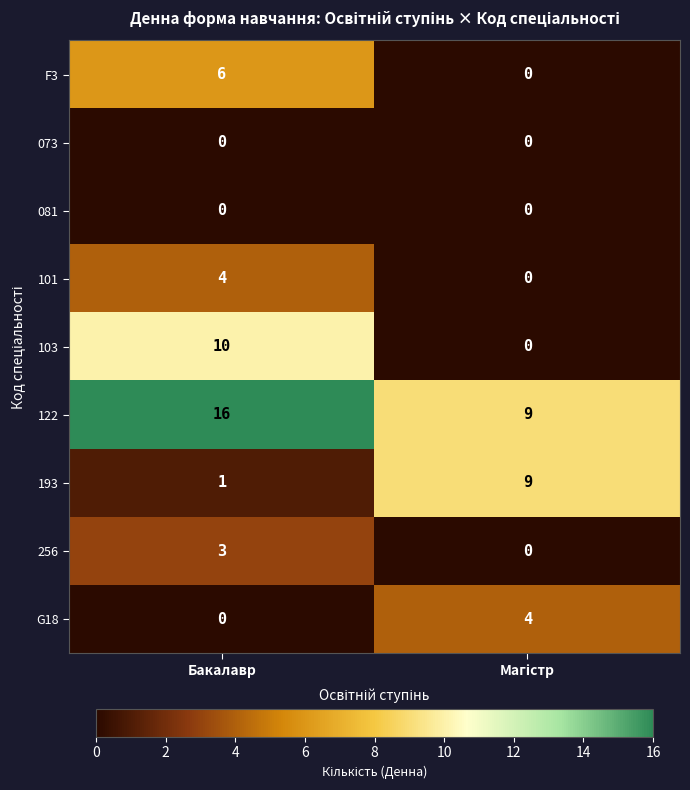

What is the difference between the maximum and minimum values in the F3 series?

6